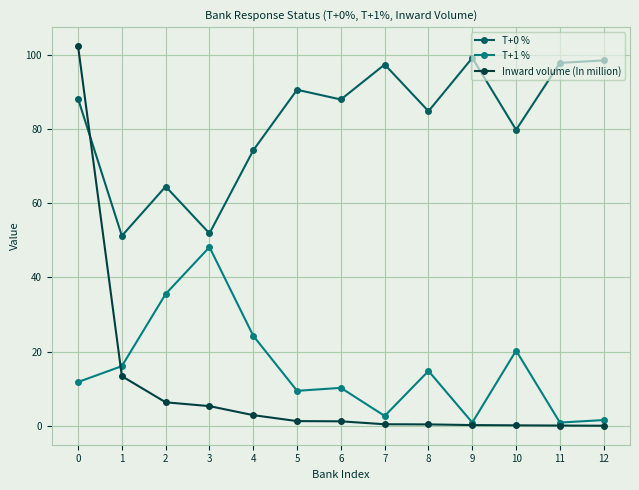

At 4, list the series in order from largest to smallest.

T+0 %, T+1 %, Inward volume (In million)